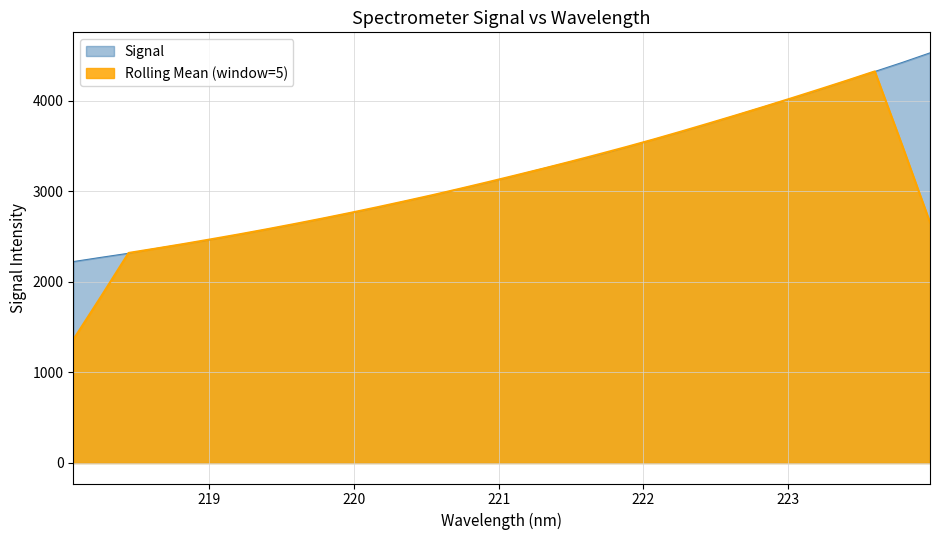

Does the chart display data point markers on the line(s)?

No